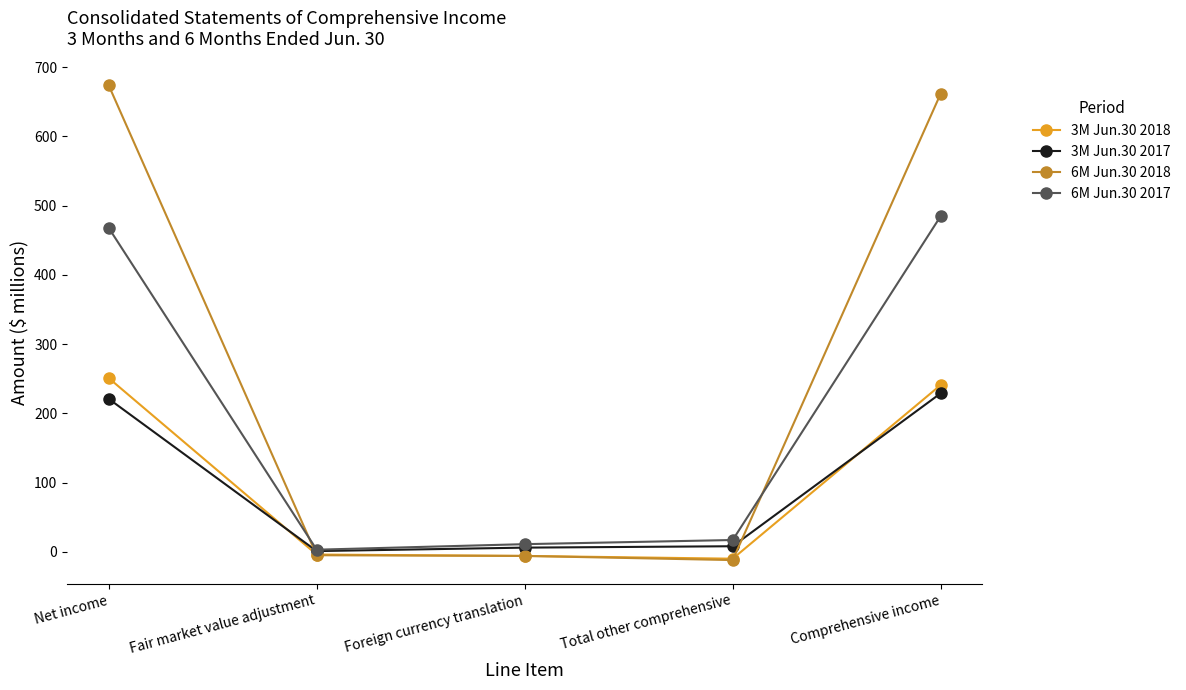

At Net income, list the series in order from largest to smallest.

6M Jun.30 2018, 6M Jun.30 2017, 3M Jun.30 2018, 3M Jun.30 2017